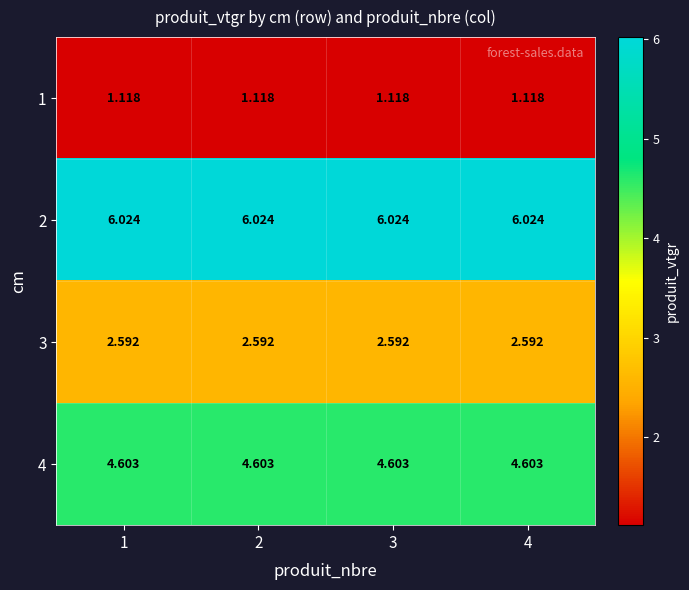

Is the value of 1 at 4 greater than the value of 2 at 4?

No